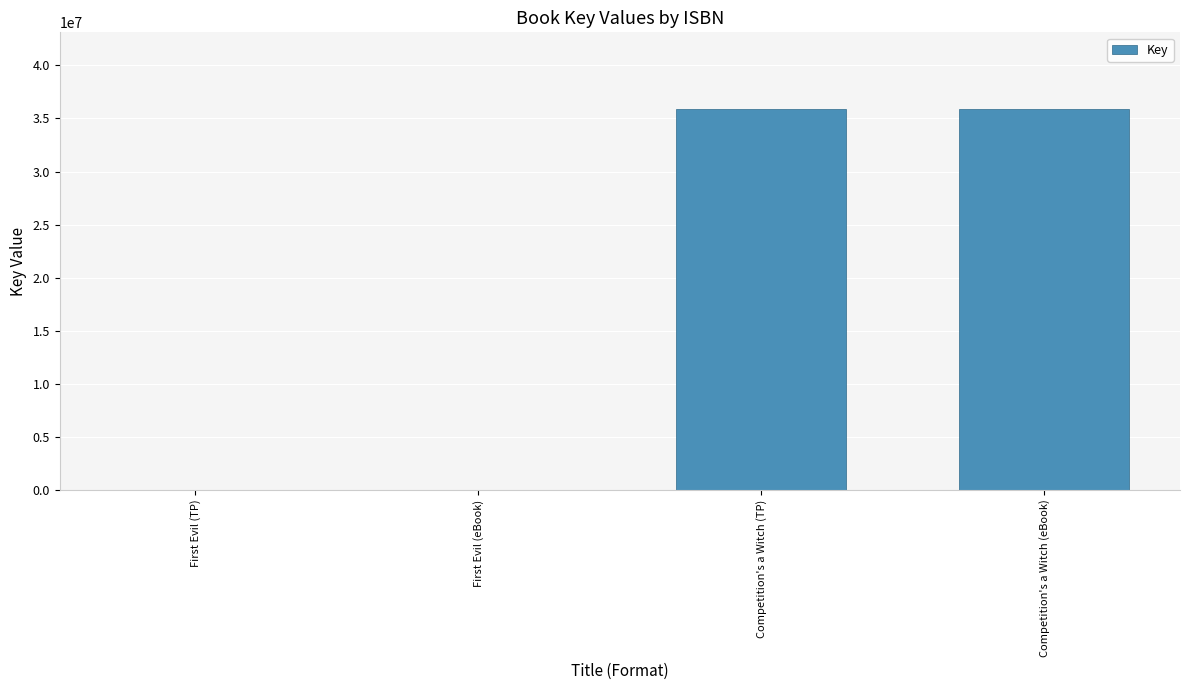

Is it true that the value at Competition's a Witch (eBook) is 35925698?

True